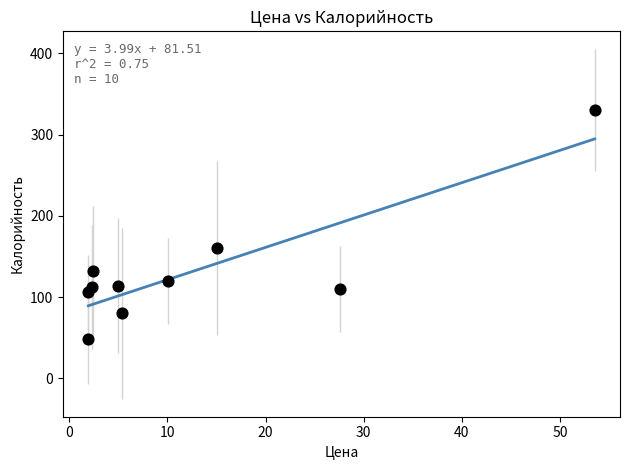

What is the range of Y values (max minus min)?

282.2